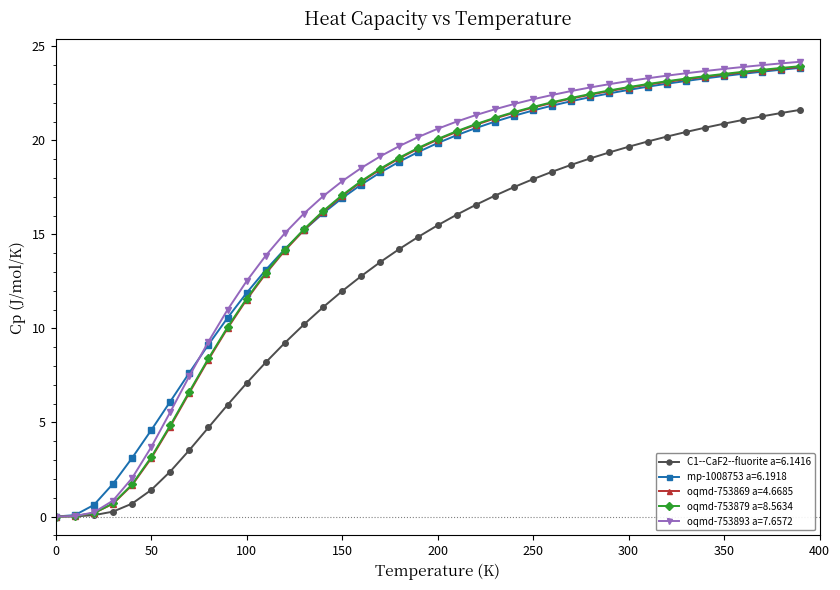

What are all the series names shown in the legend?

C1--CaF2--fluorite a=6.1416, mp-1008753 a=6.1918, oqmd-753869 a=4.6685, oqmd-753879 a=8.5634, oqmd-753893 a=7.6572